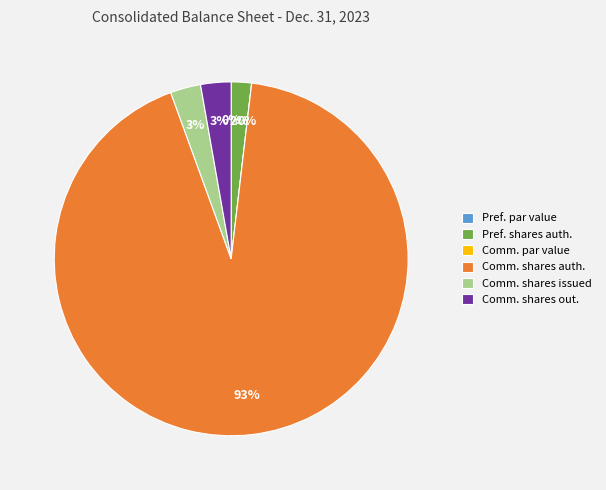

Which category has the biggest portion of the pie?

Common stock, shares authorized